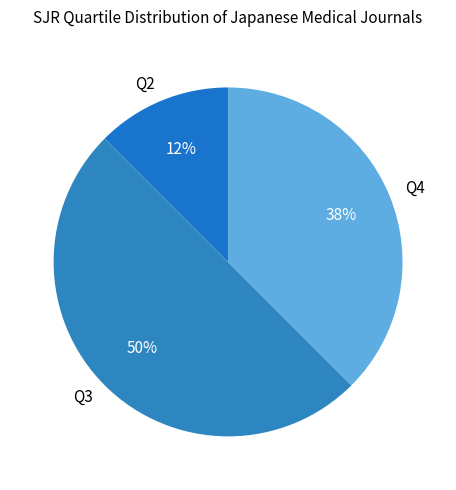

To the nearest percent, what is the combined percentage of Q4 and Q2?

50%